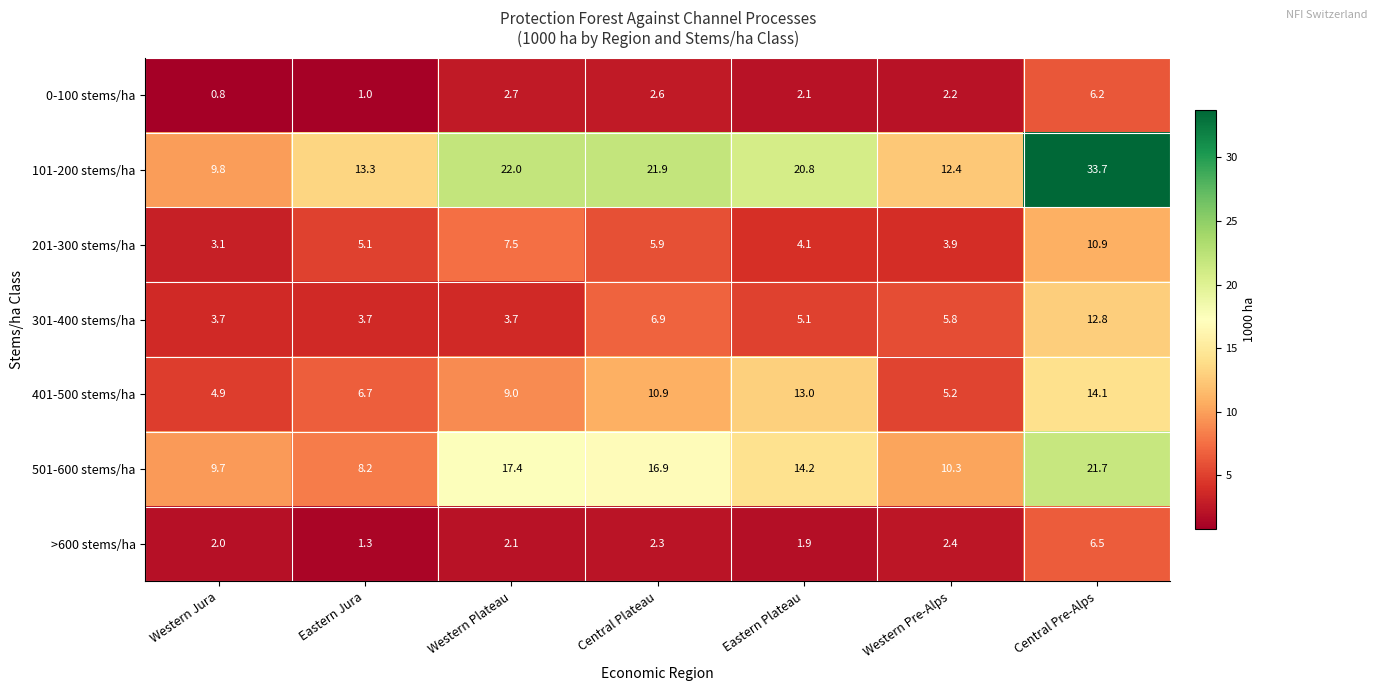

True or false: 501-600 stems/ha has a value of 13.7 at Western Pre-Alps.

False